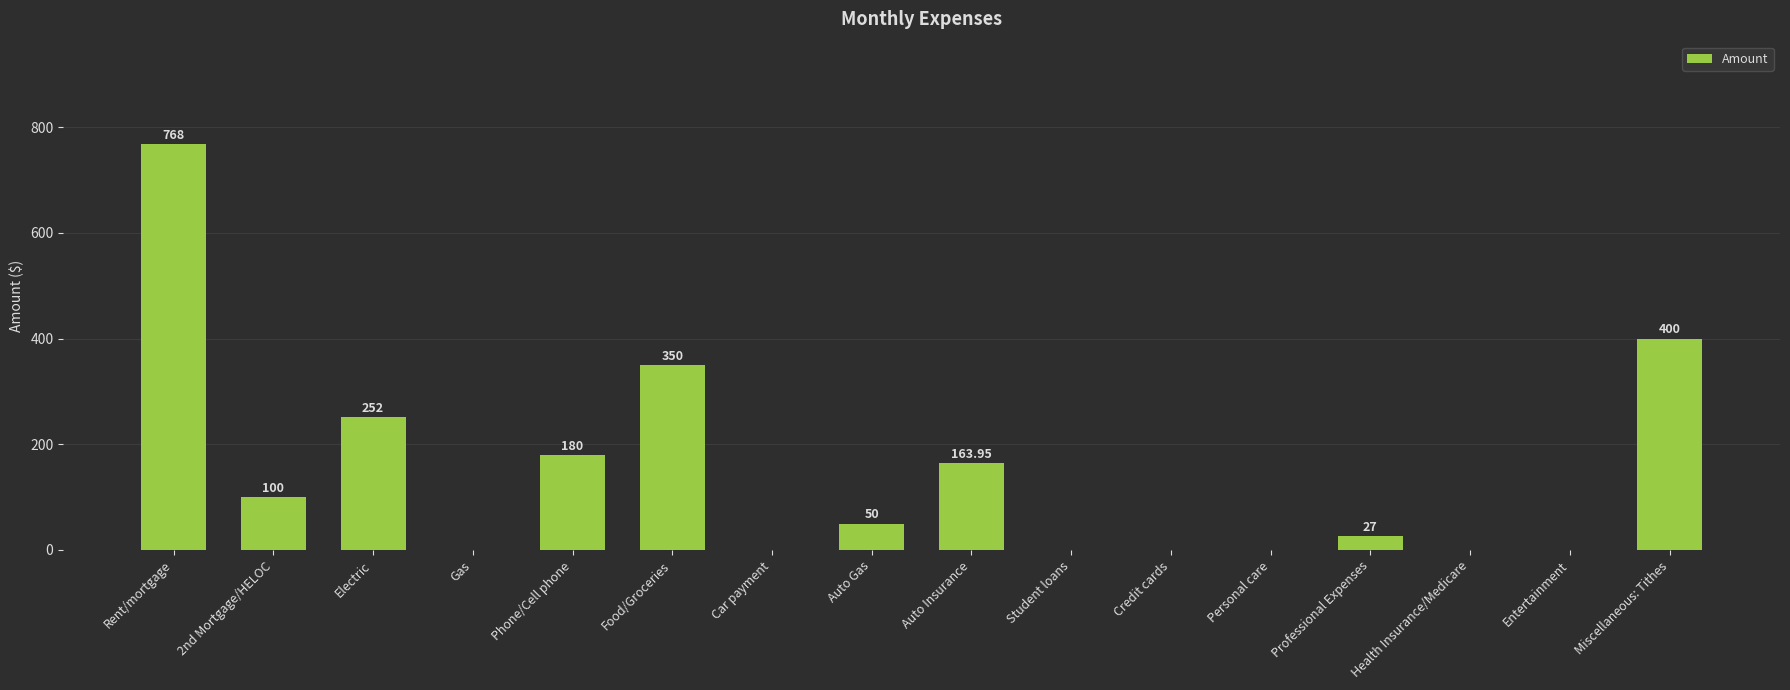

Where does the data first go above 50?

Rent/mortgage